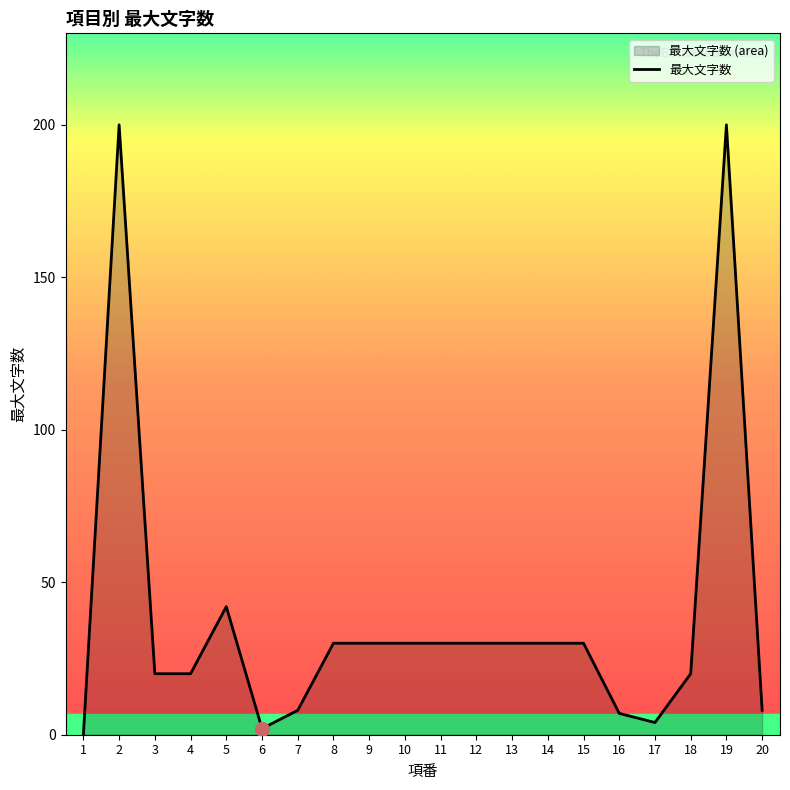

Is it true that the value at 20 is 3?

False